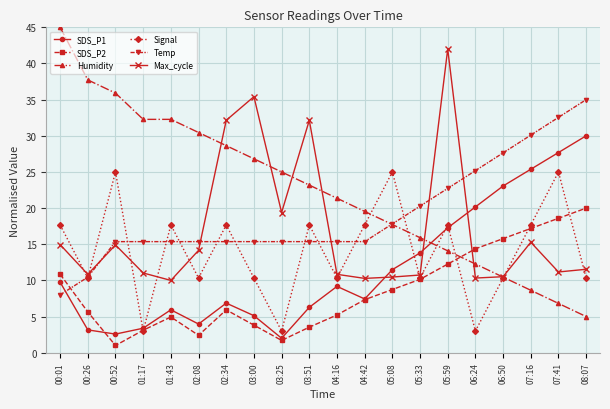

True or false: Humidity has a value of 8.6 at 07:16.

True